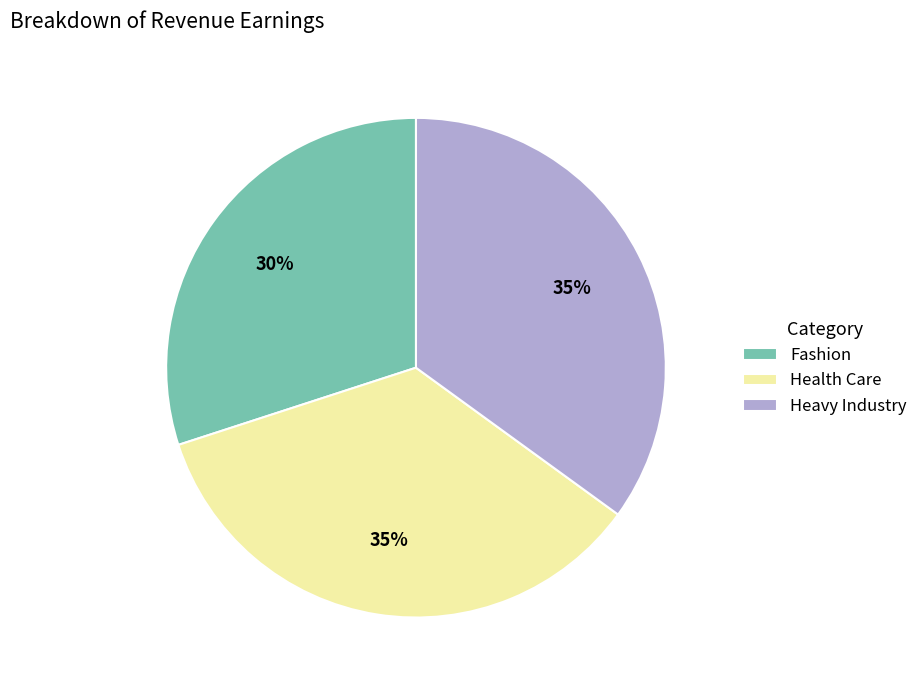

True or false: Health Care accounts for 35% of the total.

True